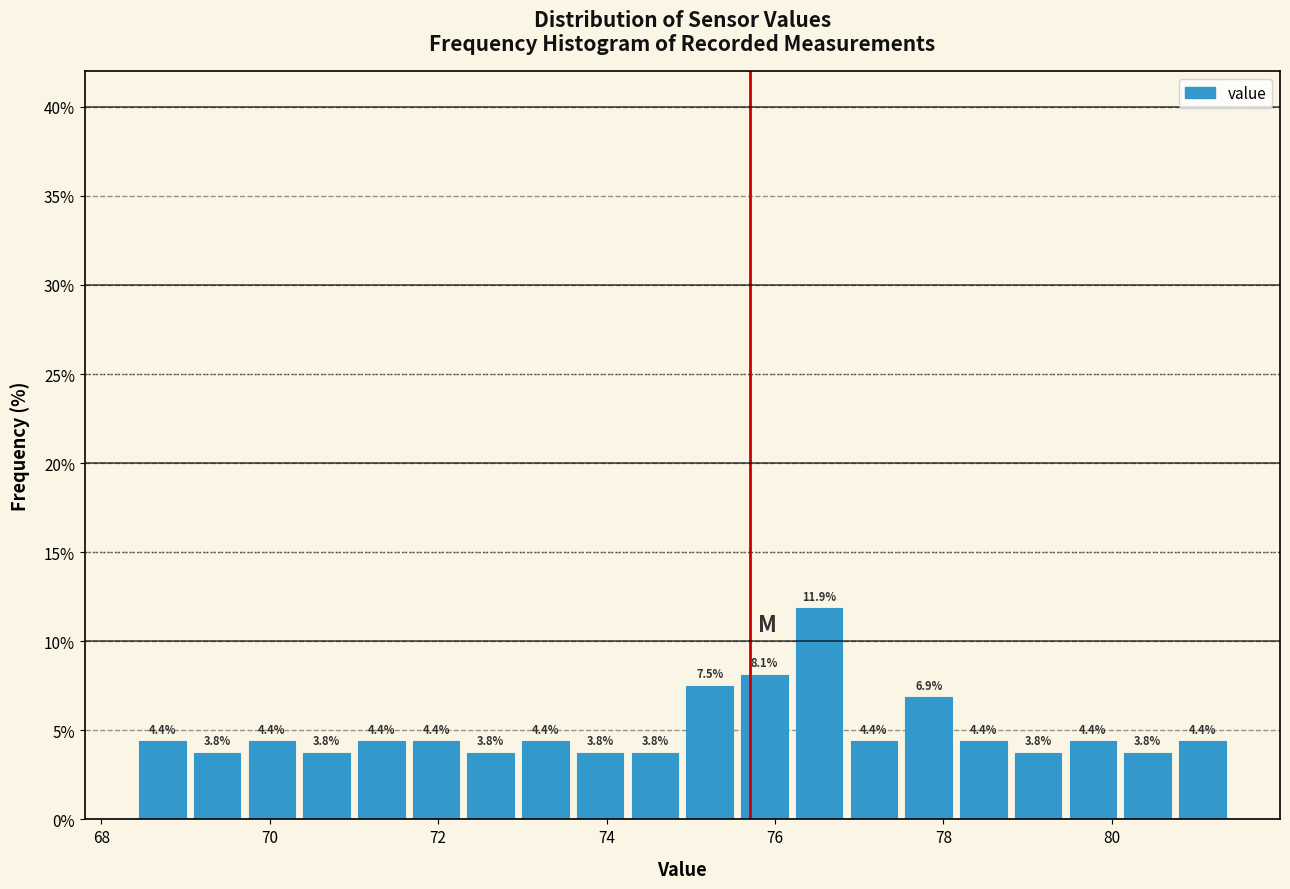

Read against the x-axis, roughly where is the centre of the tallest bar?

76.6